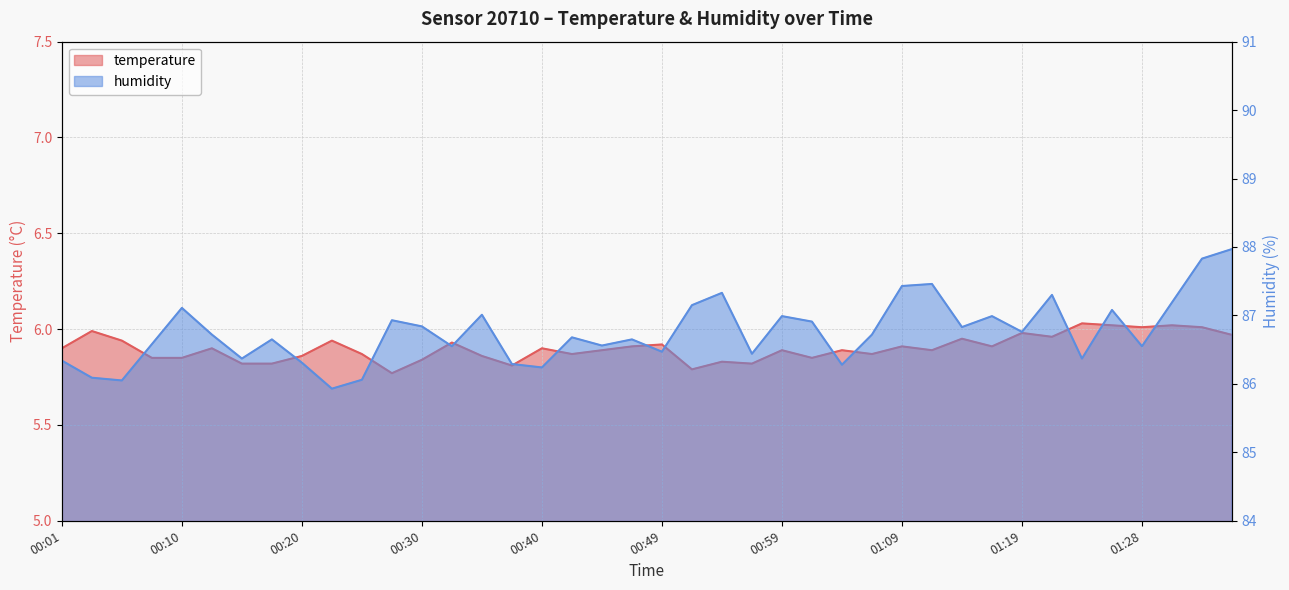

Which category has the lowest value in the temperature series?

00:28